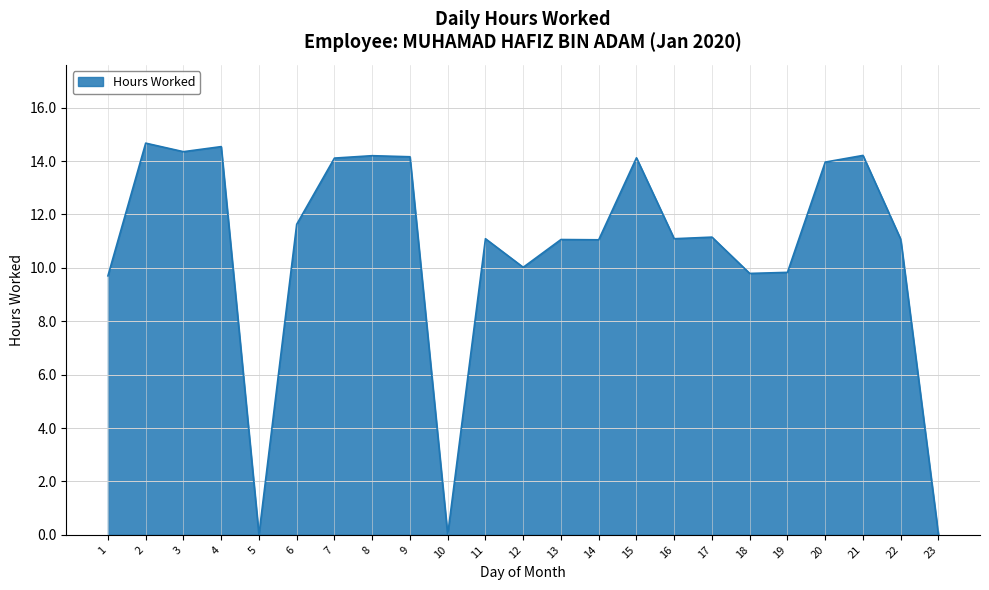

How many series are shown in this chart?

1